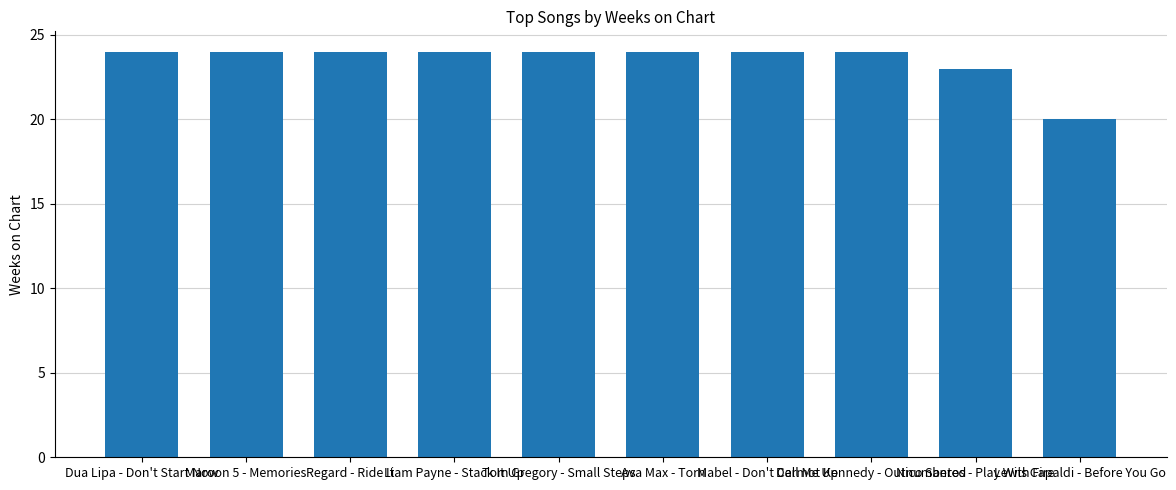

How many values are below 24?

2